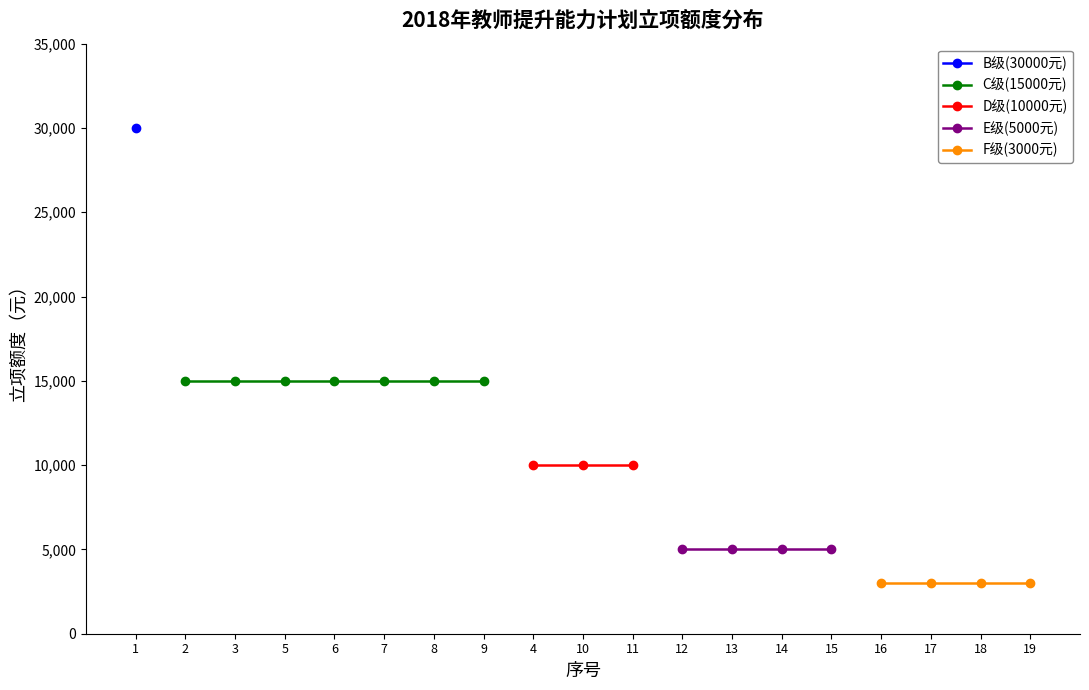

What is the sum of all values?

197000